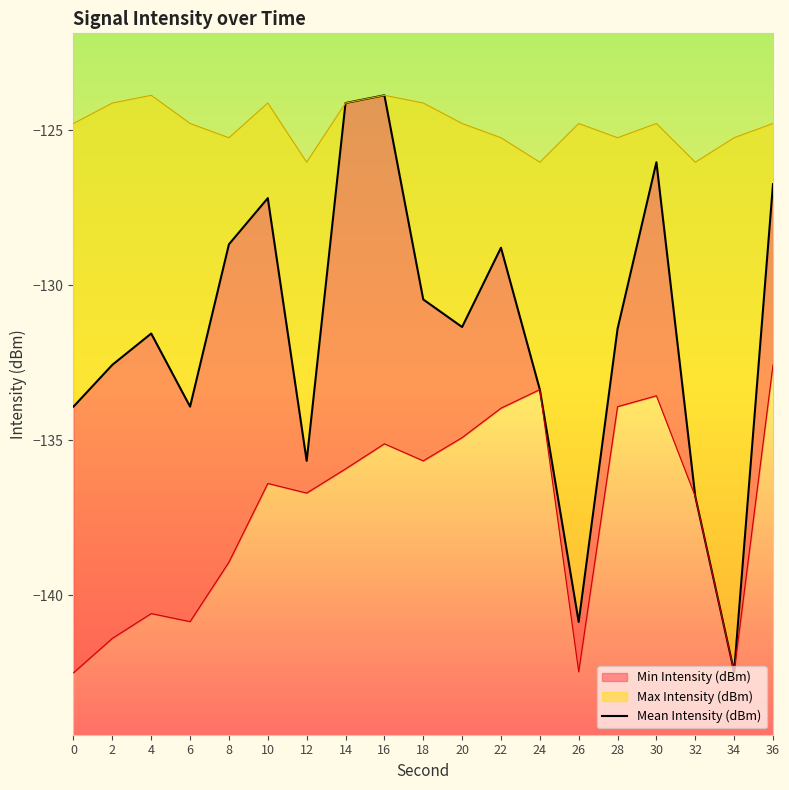

List the labels in order of value, largest first.

16, 14, 30, 36, 10, 8, 22, 18, 20, 28, 4, 2, 24, 0, 6, 12, 32, 26, 34